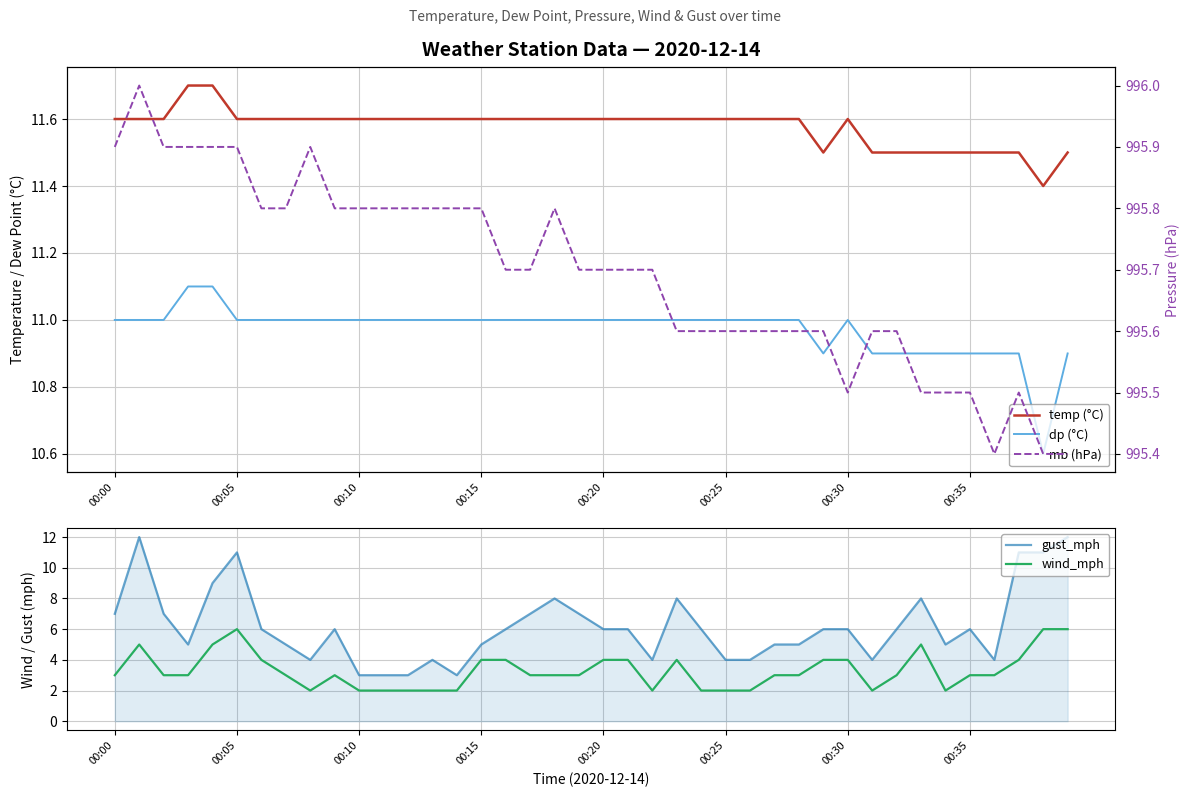

True or false: dp (°C) has a value of 10.9 at 36.

True